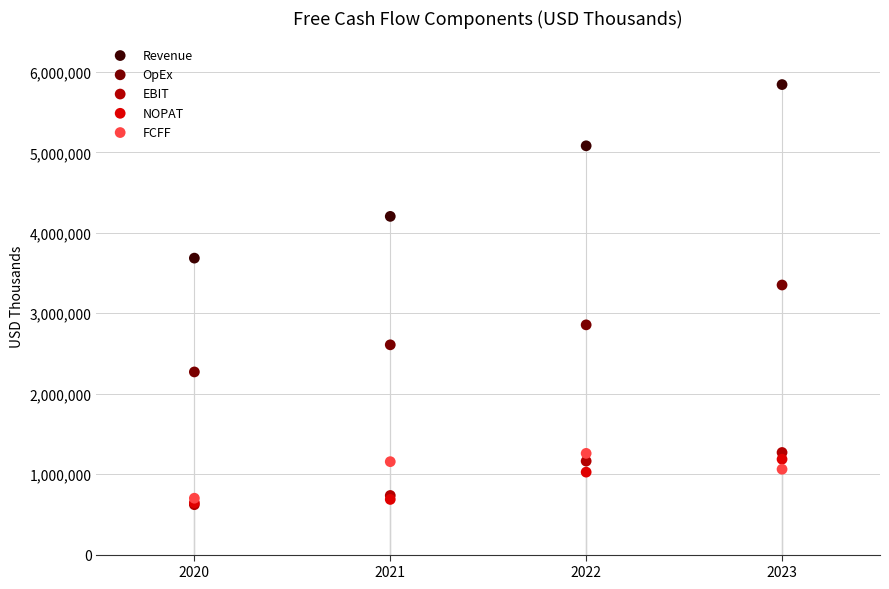

In the Revenue series, what Y value is closest to 4763950?

5081542